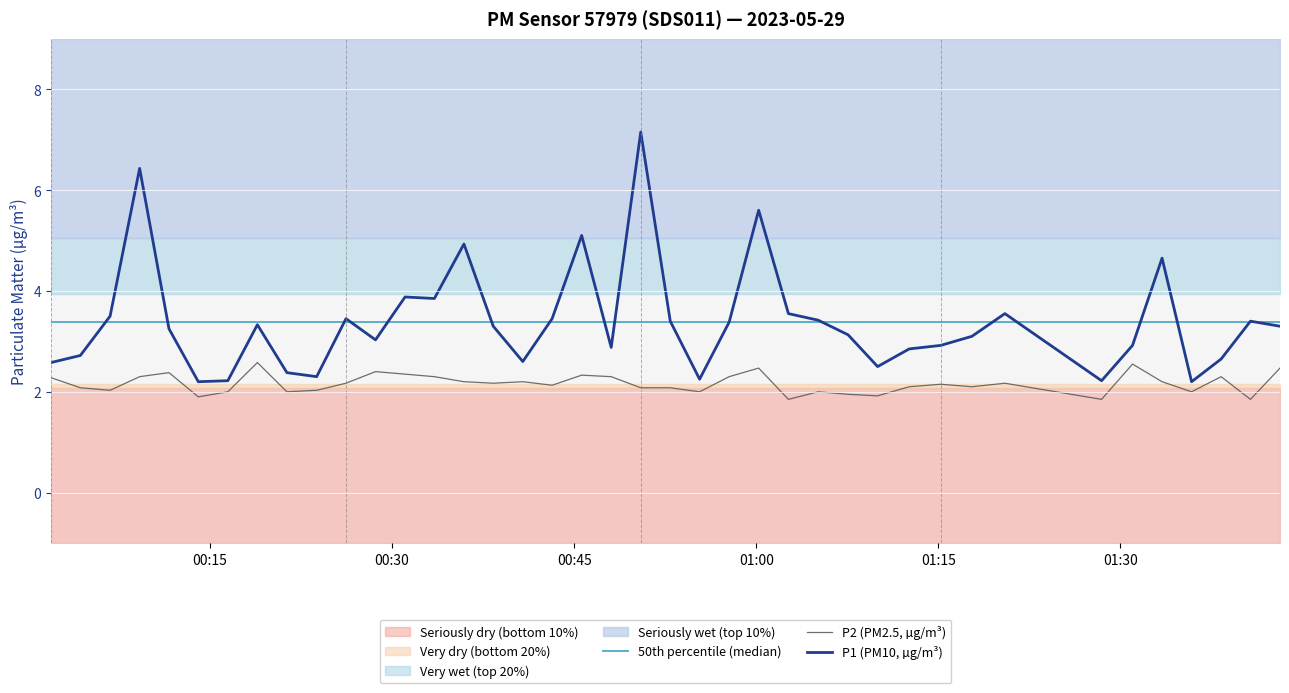

True or false: P2 (PM2.5, µg/m³) and P1 (PM10, µg/m³) intersect in this chart.

False